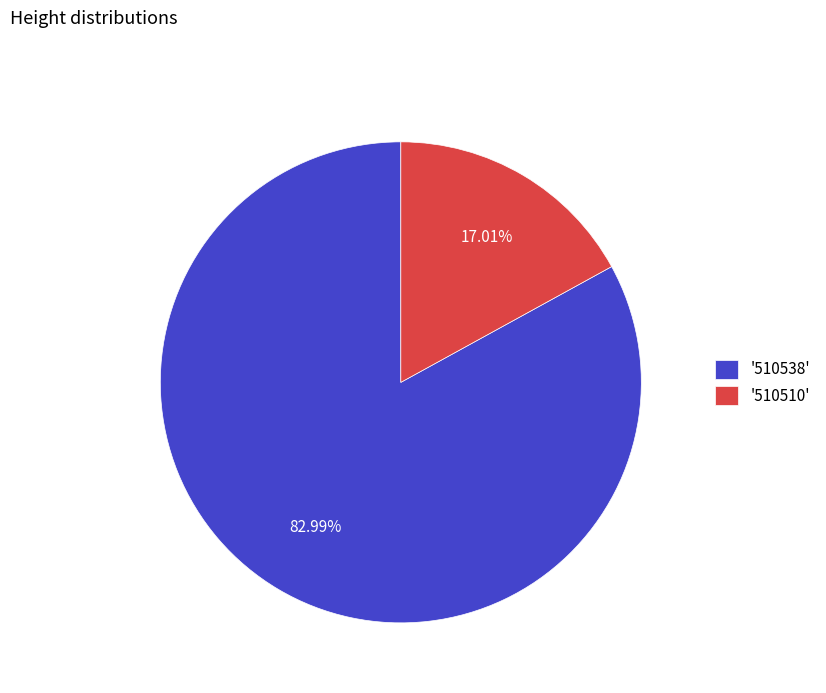

Is '510510' the majority of the pie?

No